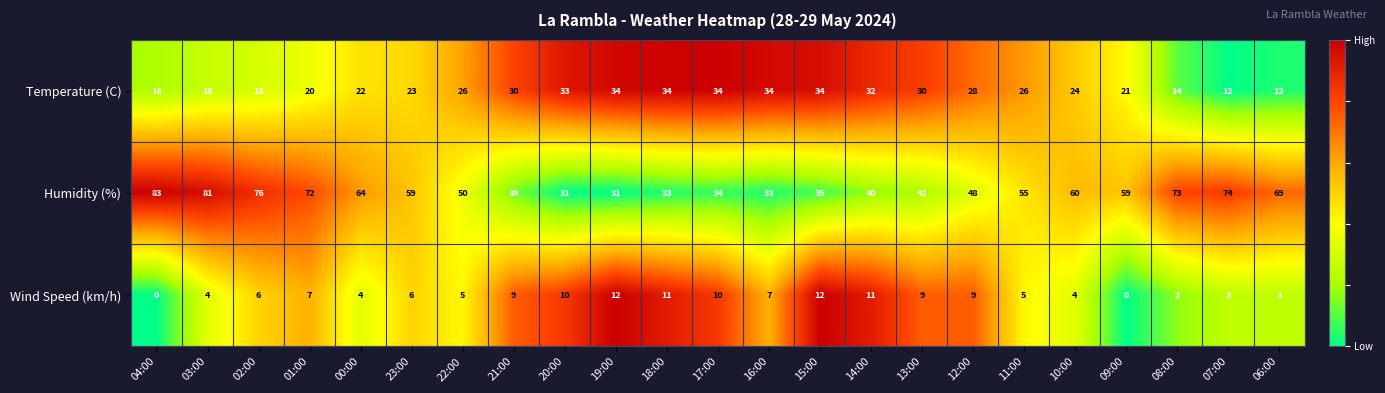

Where does the Humidity (%) series first go above 55?

04:00